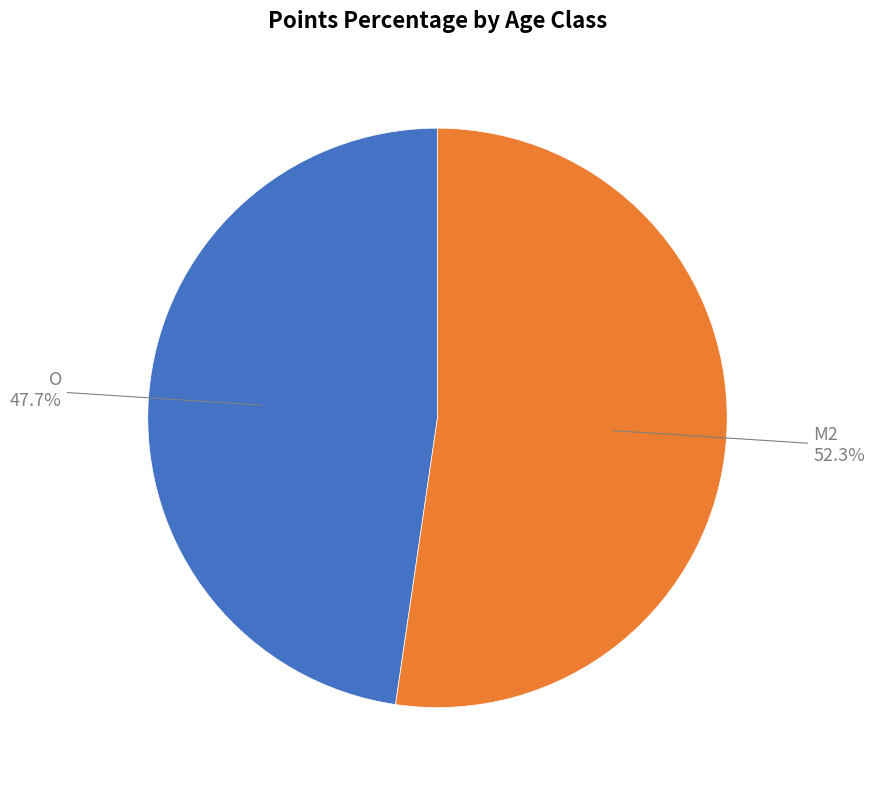

Is O the majority of the pie?

No